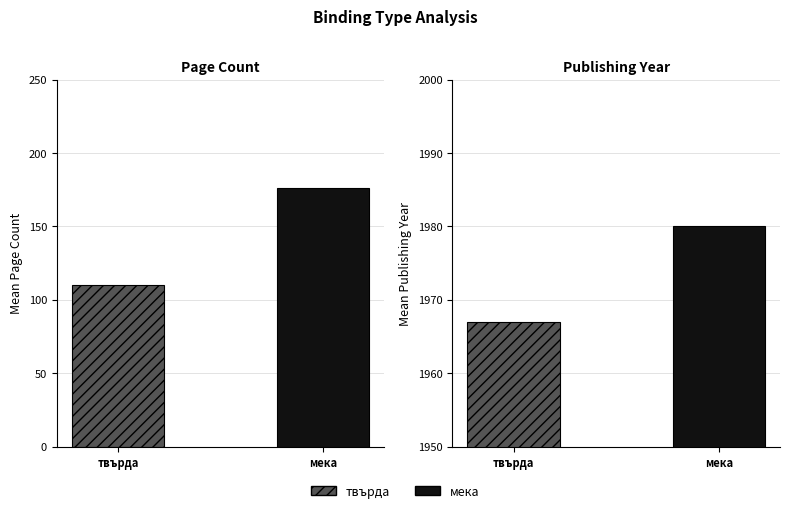

At which category is the sum across all series the highest?

мека